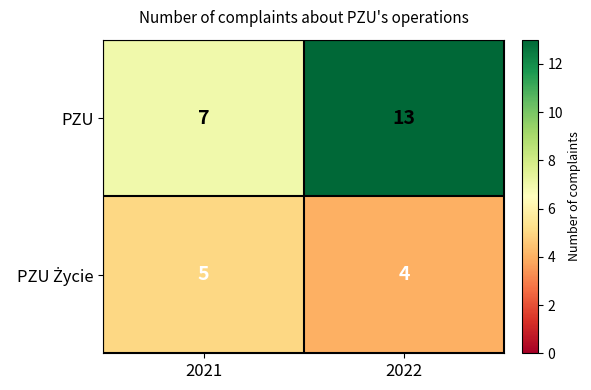

The value of PZU at 2021 is 7. True or false?

True